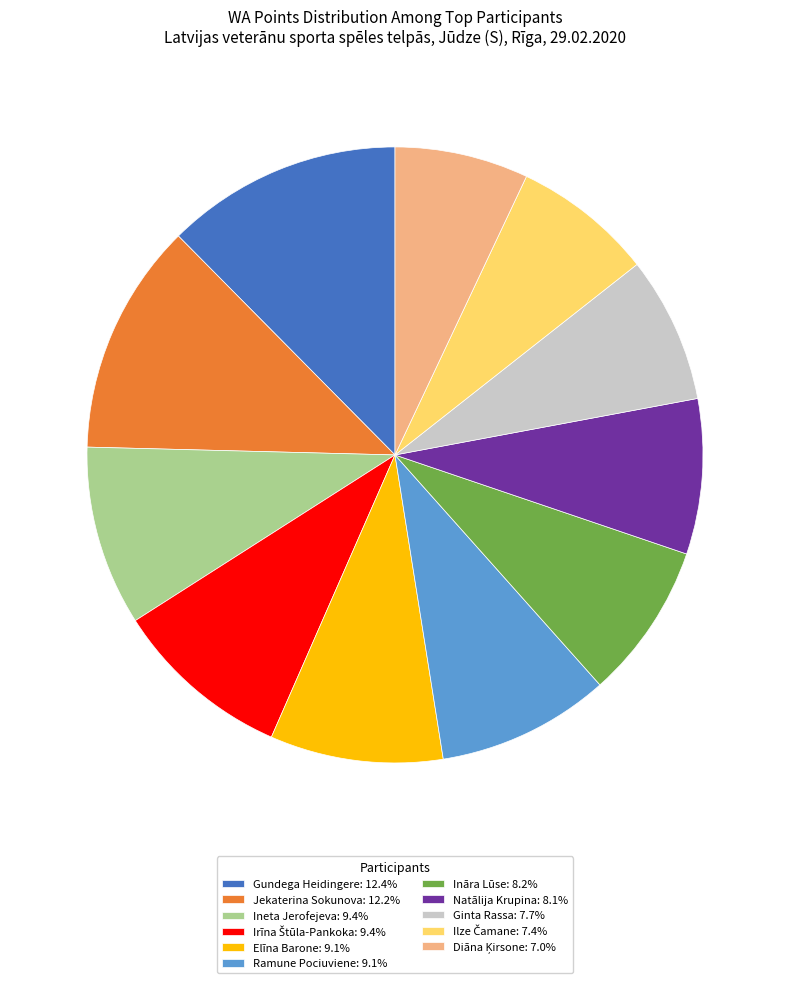

The Ināra Lūse slice represents 8% of the pie. True or false?

True